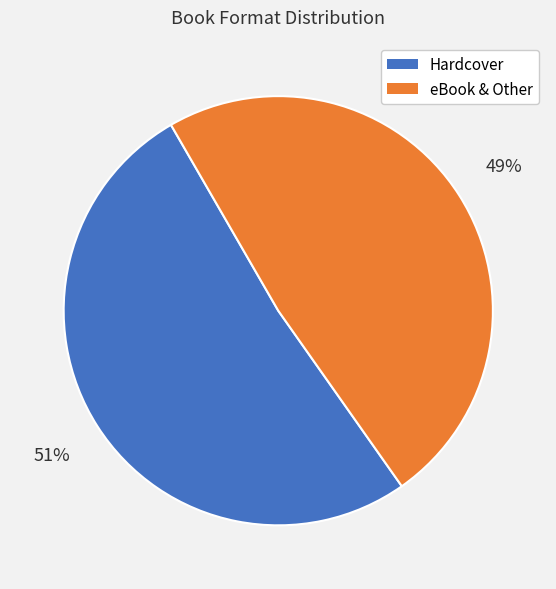

Is it true that eBook & Other is 49% of the pie?

True